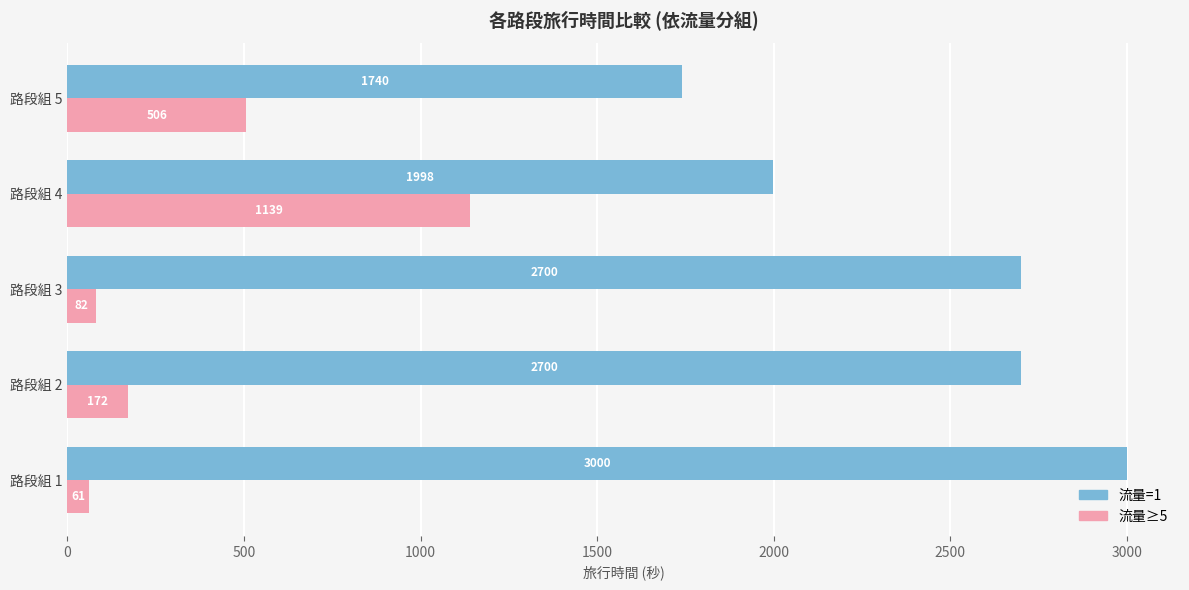

How many distinct data groups are displayed?

2